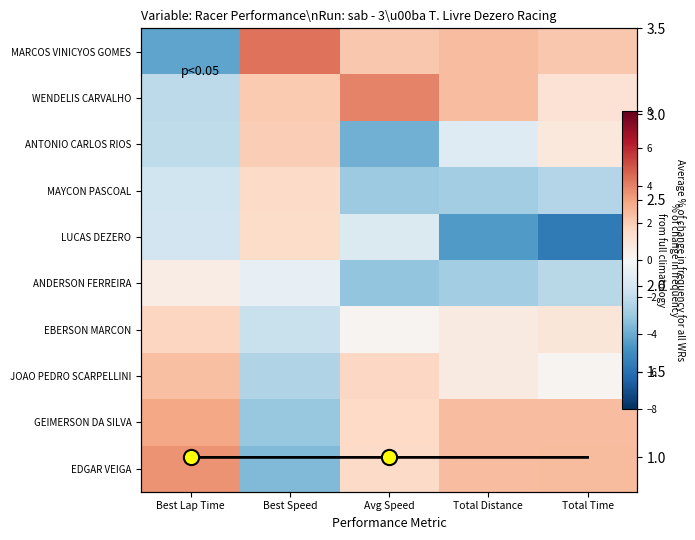

What is the sum of the MARCOS VINICYOS GOMES values at Best Speed and Total Distance?

6.8